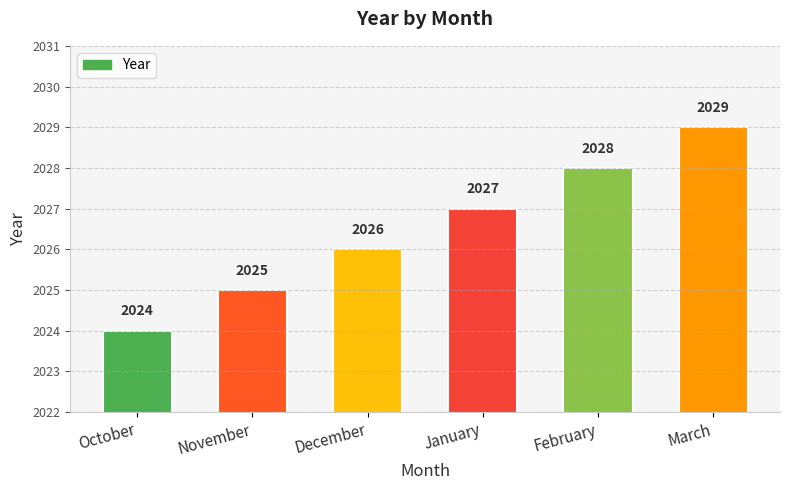

What is the value of the 5th bar from the left?

2028